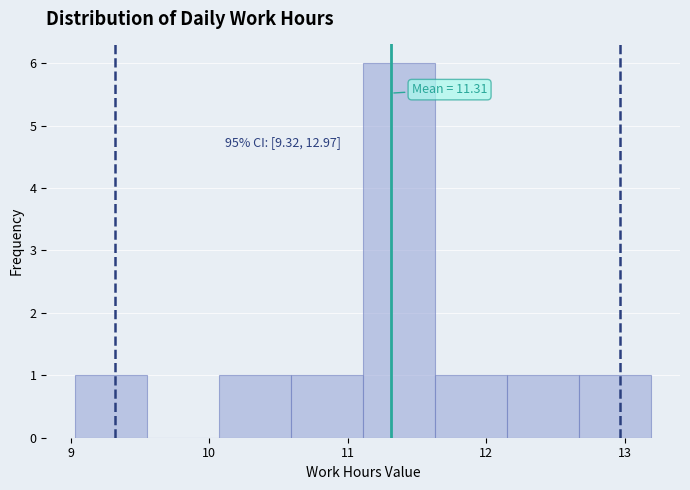

Which range on the x-axis has the tallest bar?

11.11 to 11.63